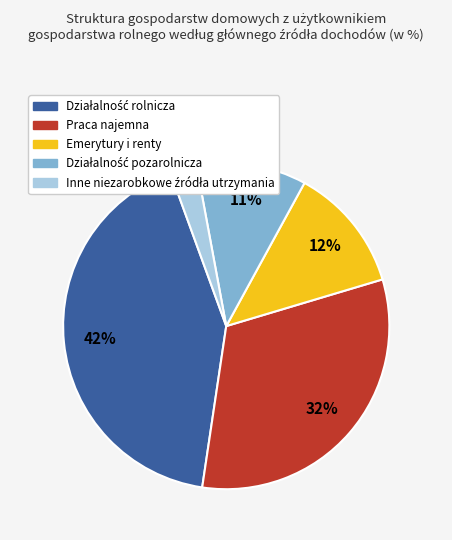

The Emerytury i renty slice represents 12% of the pie. True or false?

True